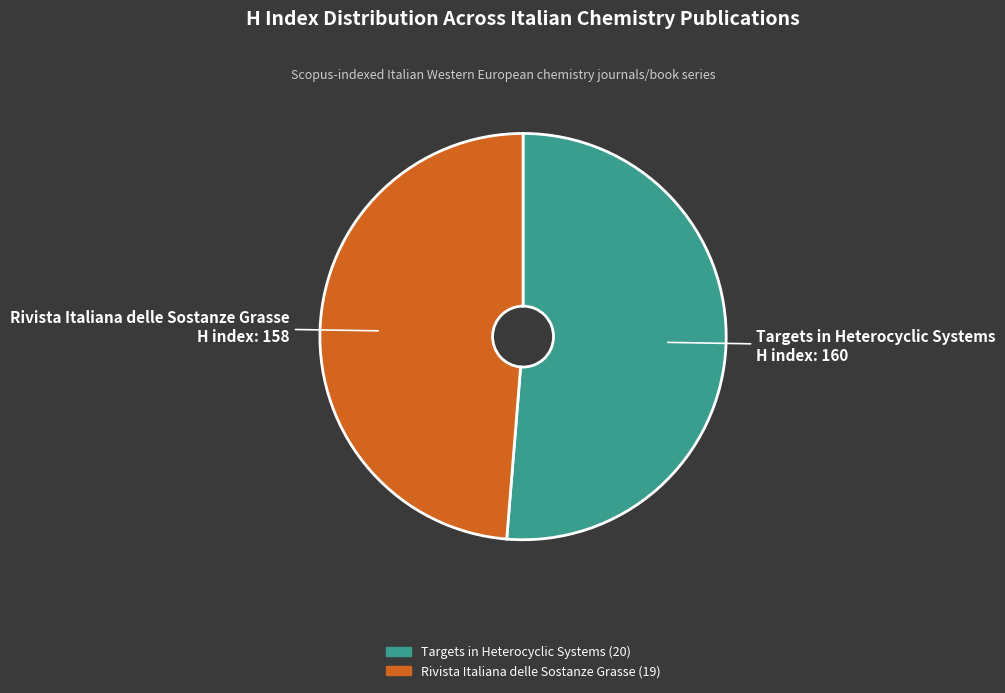

Rank the categories by value from highest to lowest.

Targets in Heterocyclic Systems, Rivista Italiana delle Sostanze Grasse